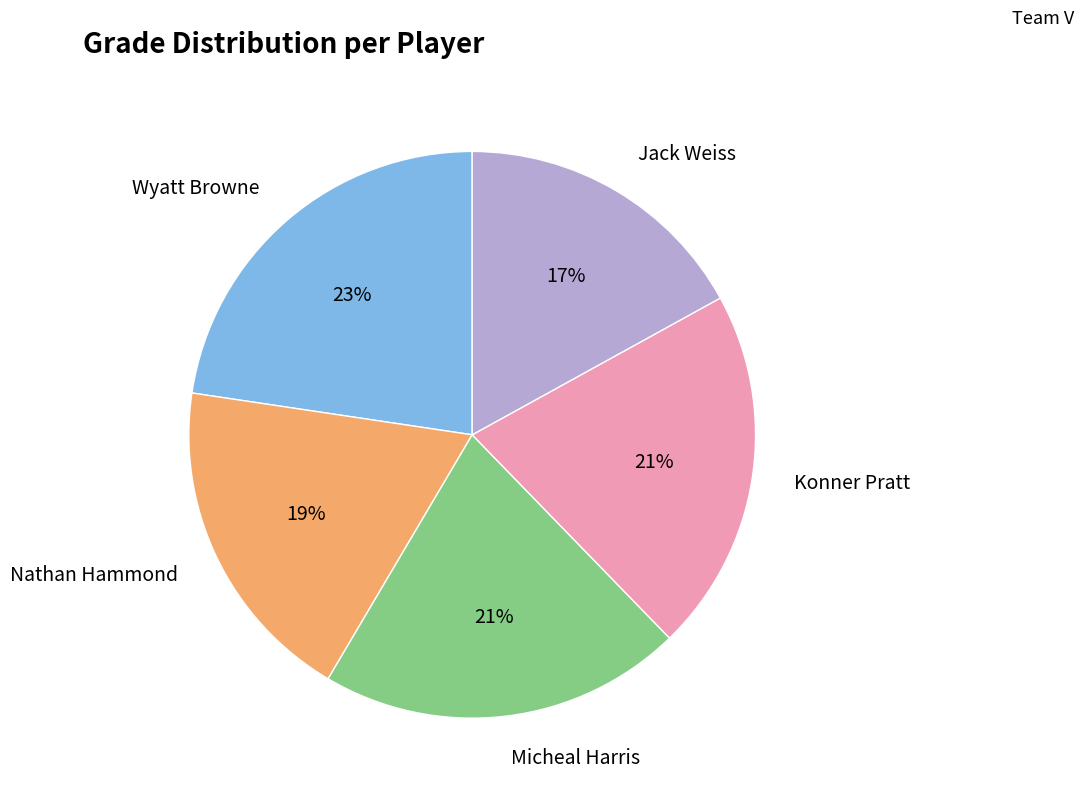

To the nearest percent, what is the average slice percentage?

20%